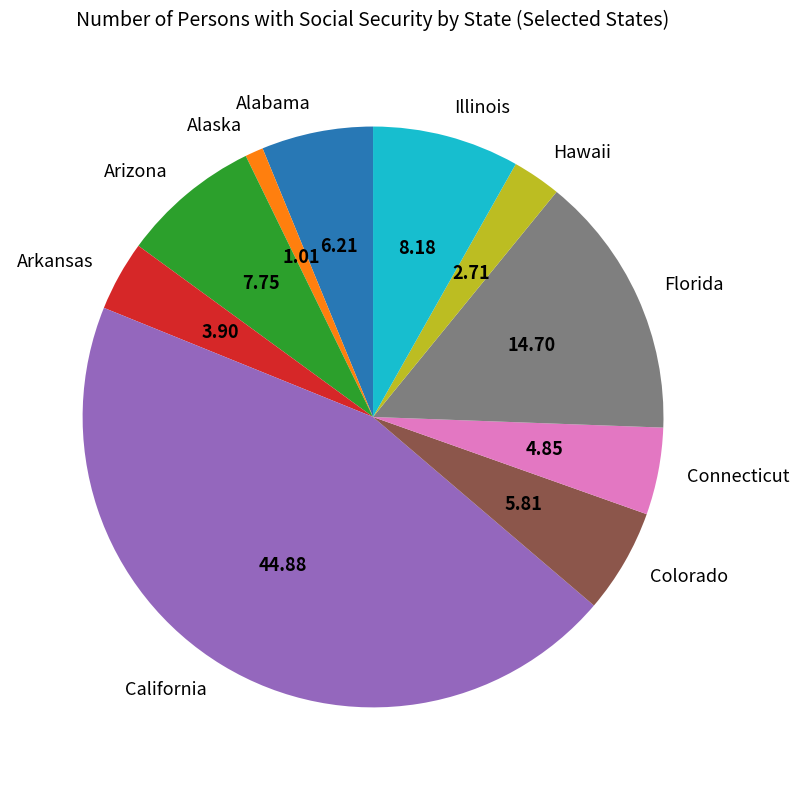

What is the largest slice in the pie chart?

California